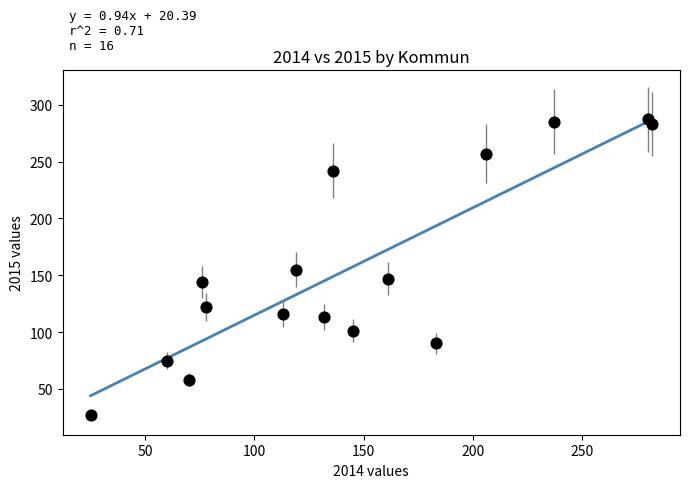

What is the range of Y values (max minus min)?

260